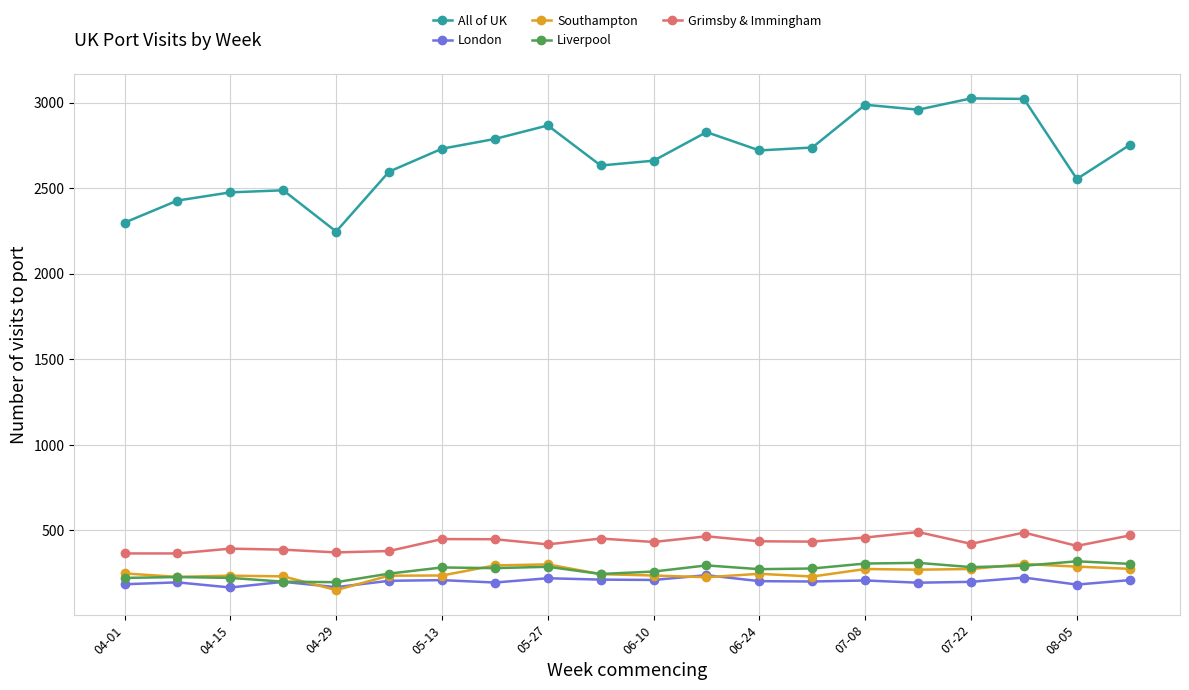

Which series has the widest spread of values?

All of UK